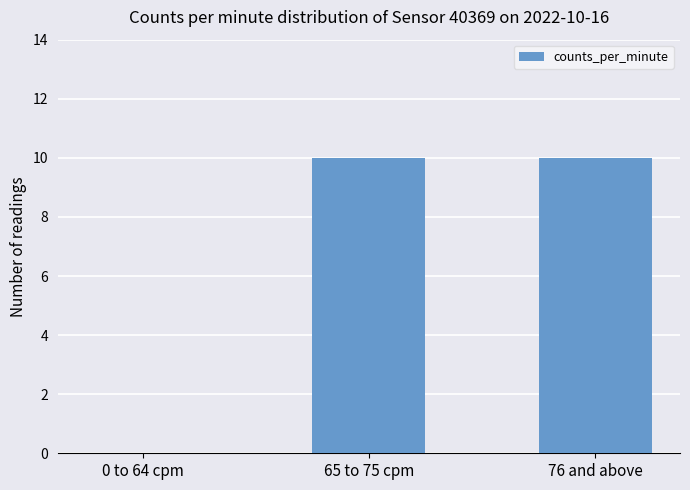

The value at 0 to 64 cpm is -5. True or false?

False